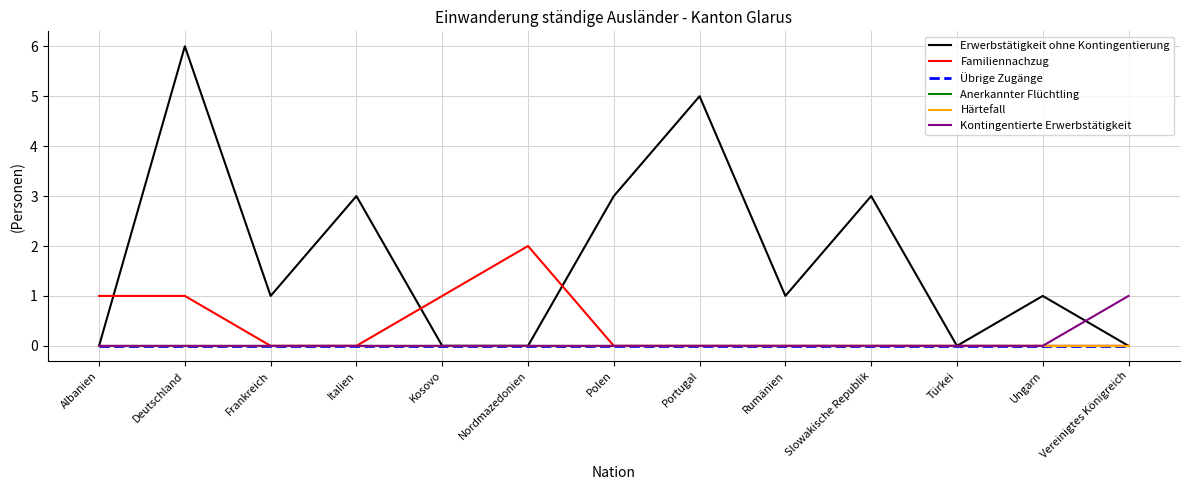

Does the chart display data point markers on the line(s)?

No